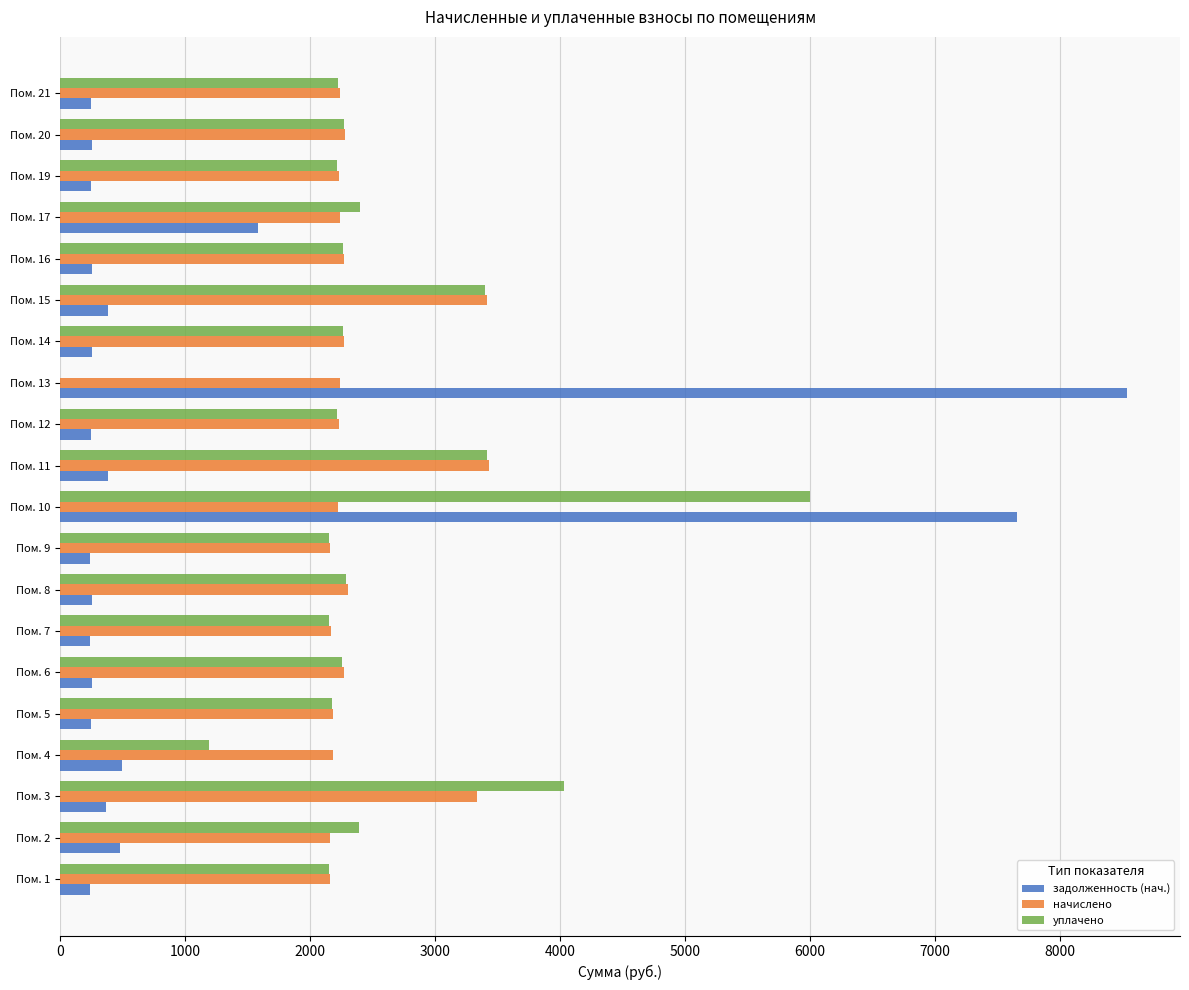

What is the sum of the начислено values at Пом. 6 and Пом. 3?

5605.2